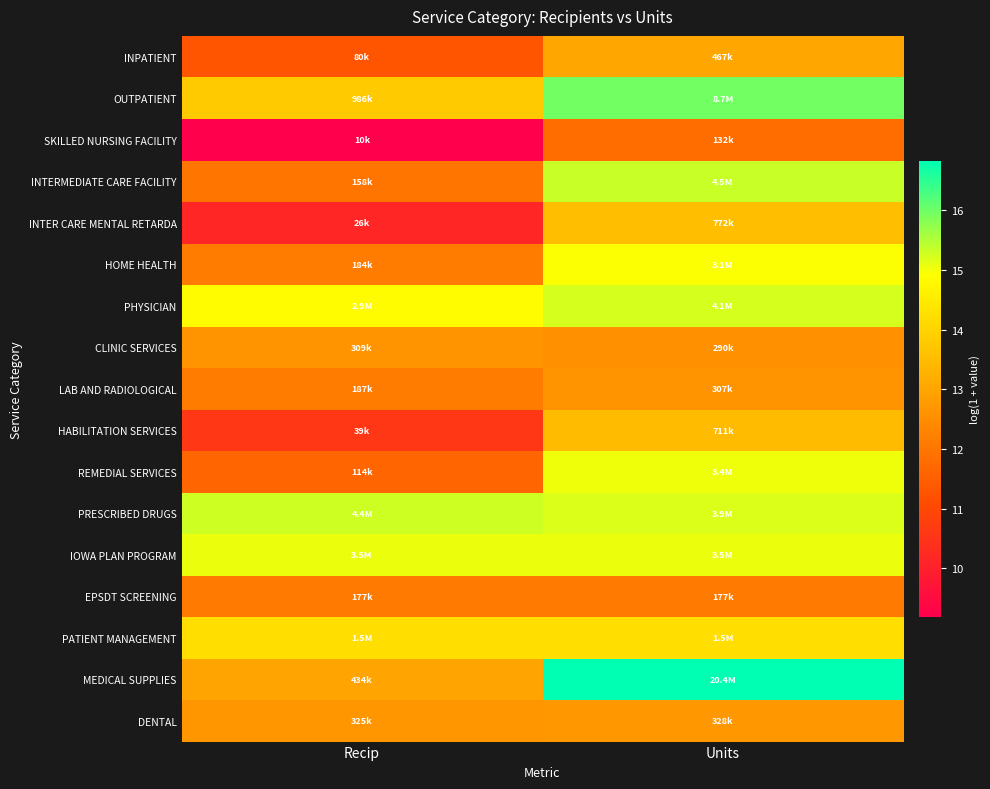

Which category has the highest value across all series?

Units